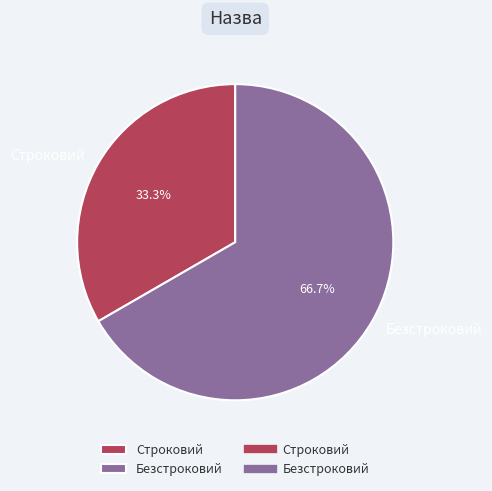

To the nearest percent, what is the average slice percentage?

50%